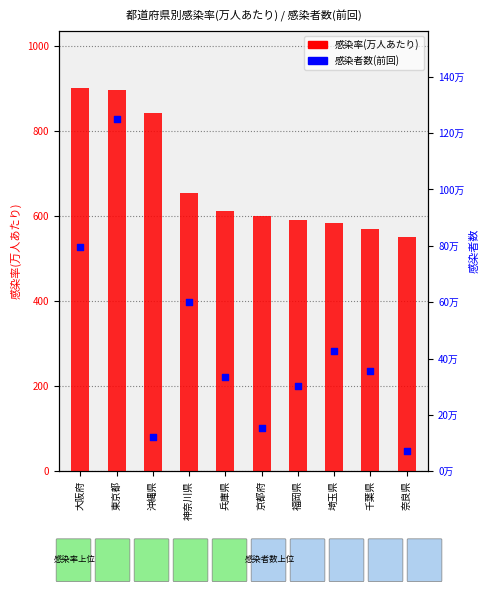

What are all the series names shown in the legend?

感染率(万人あたり), 感染者数(前回)